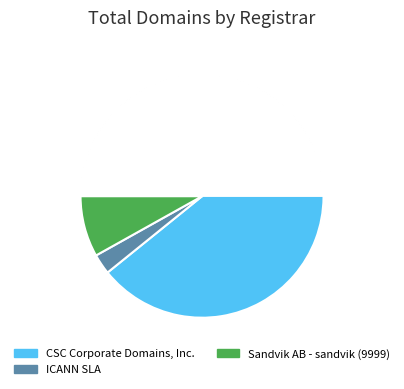

What percentage is NOT represented by Ascio Technologies, Inc.?

100.0%